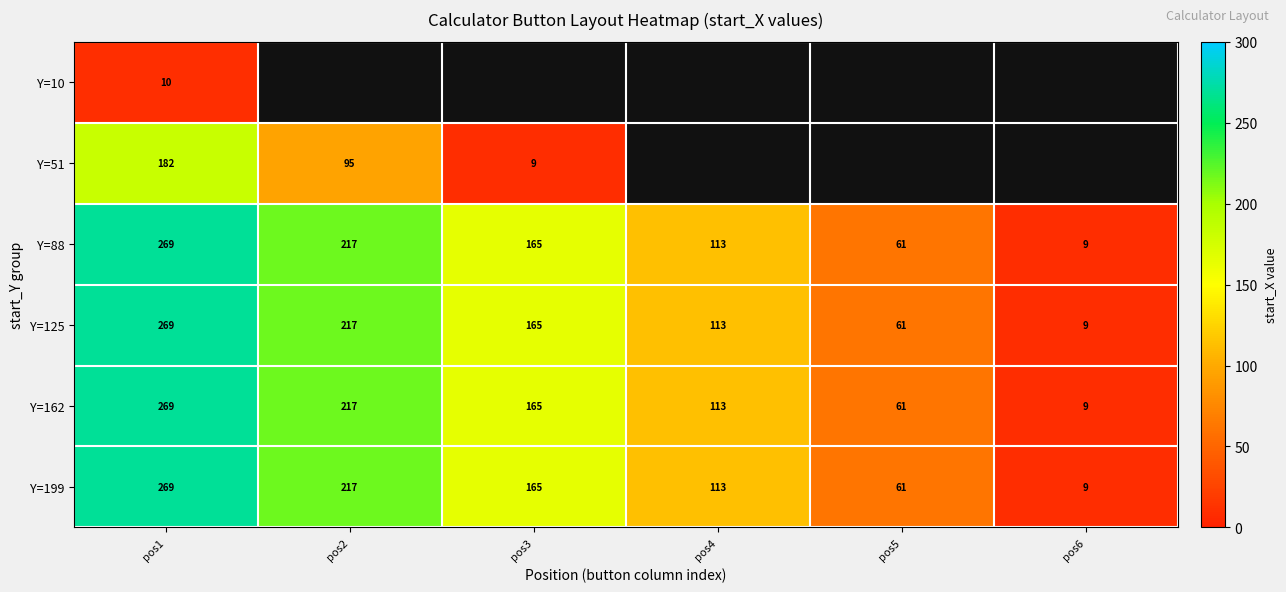

True or false: Y=125 has a value of 75.5 at pos2.

False